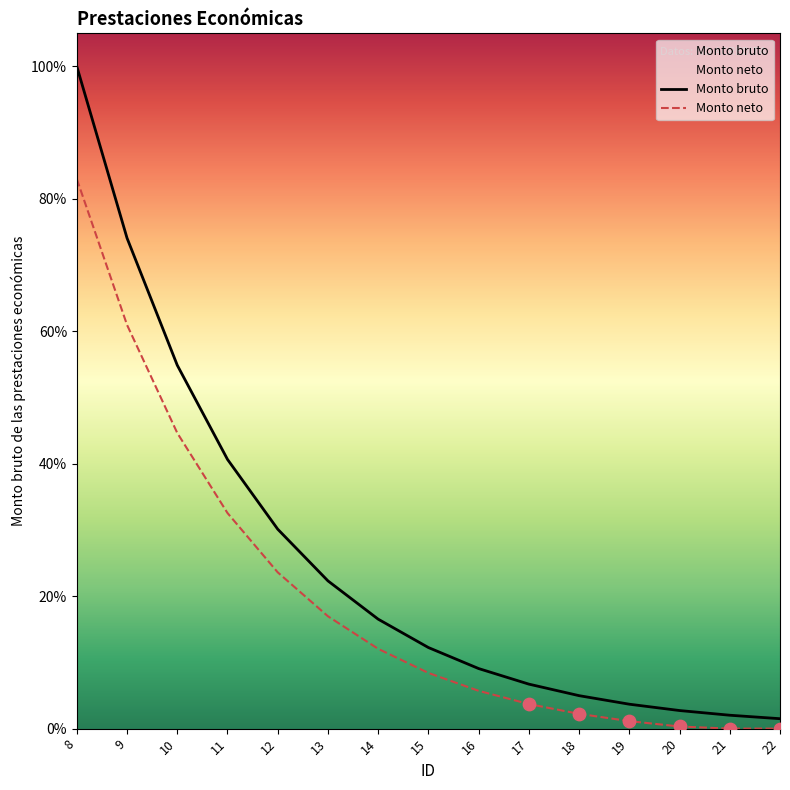

At how many categories does at least one series exceed 22?

6